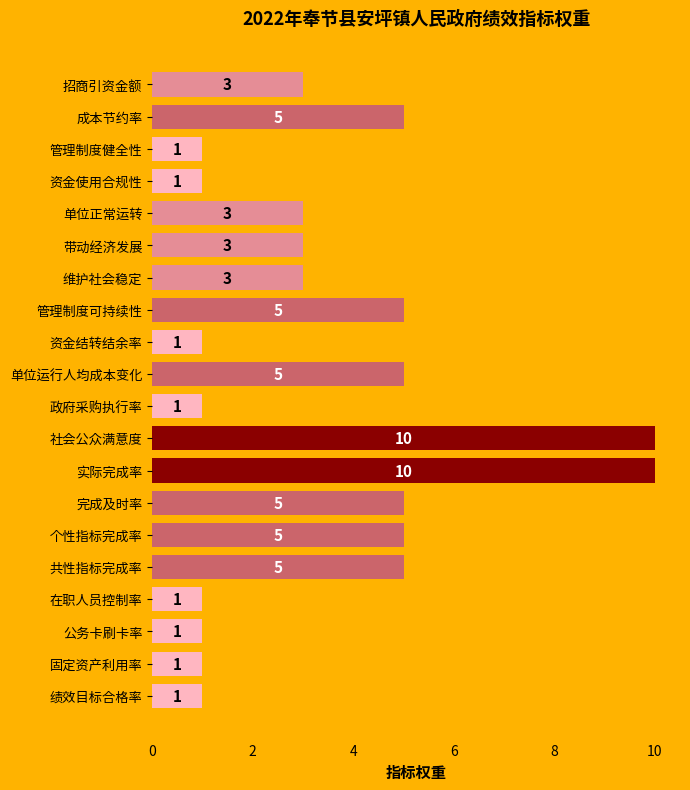

Reading bottom to top, list all the values displayed in this chart.

1	1	1	1	5	5	5	10	10	1	5	1	5	3	3	3	1	1	5	3